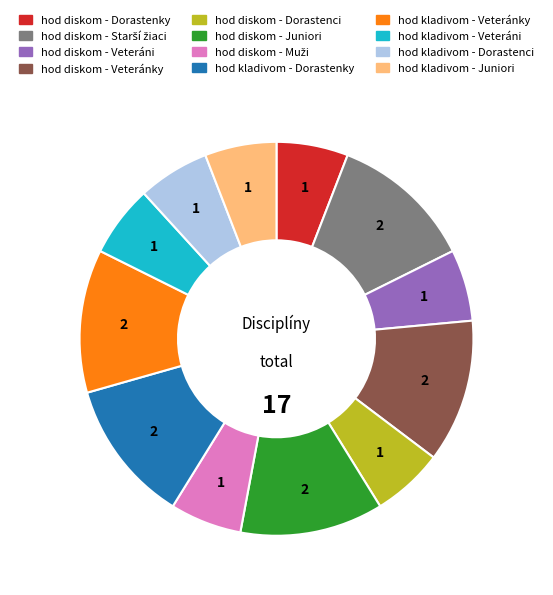

Do hod kladivom - Dorastenky and hod diskom - Dorastenky together represent more than half of the pie?

No